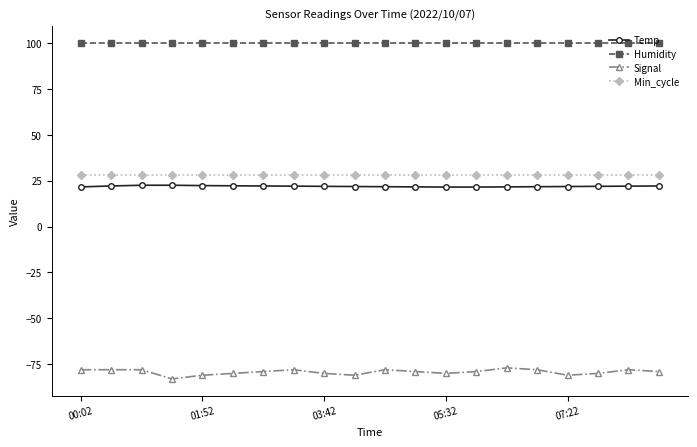

True or false: Signal and Min_cycle cross at least once.

False